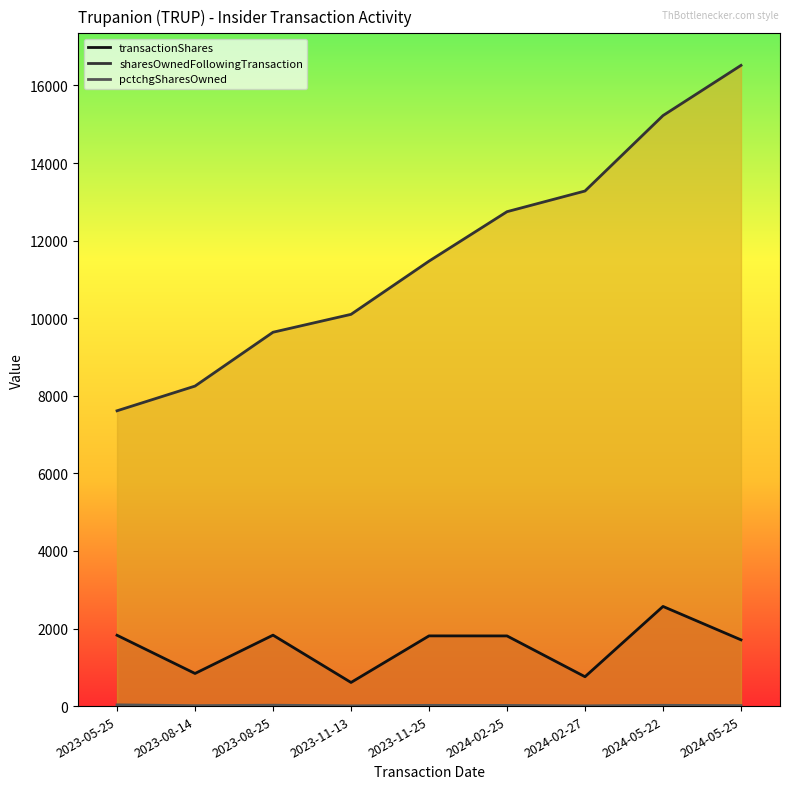

Is it true that pctchgSharesOwned equals 4 at 2024-05-25?

False